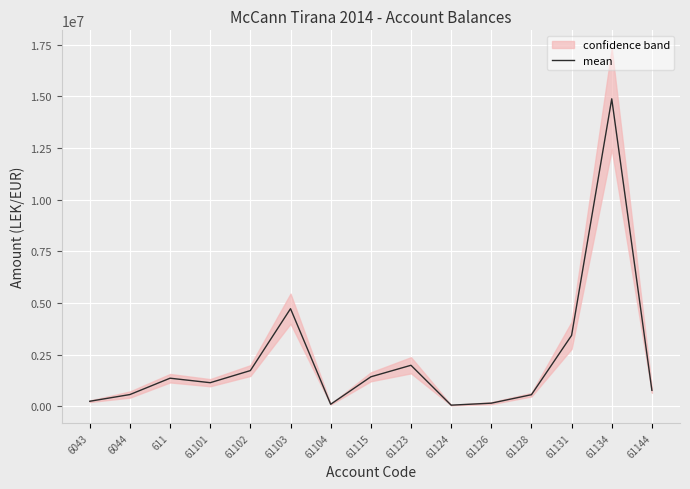

What is the sum of all values?

33231204.0